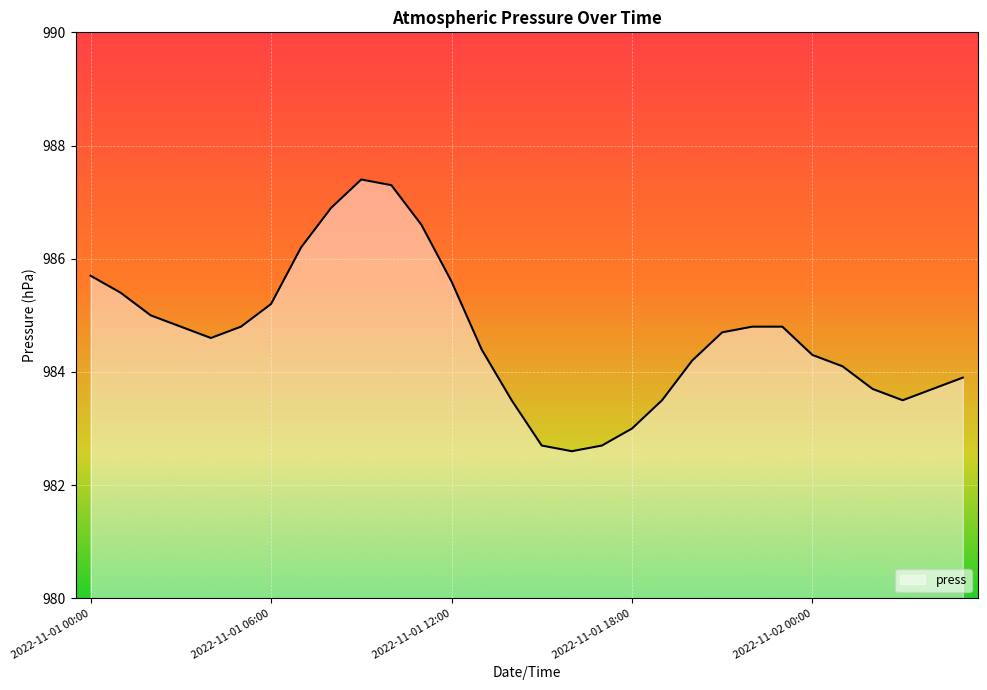

What is the maximum value shown in the chart?

987.4